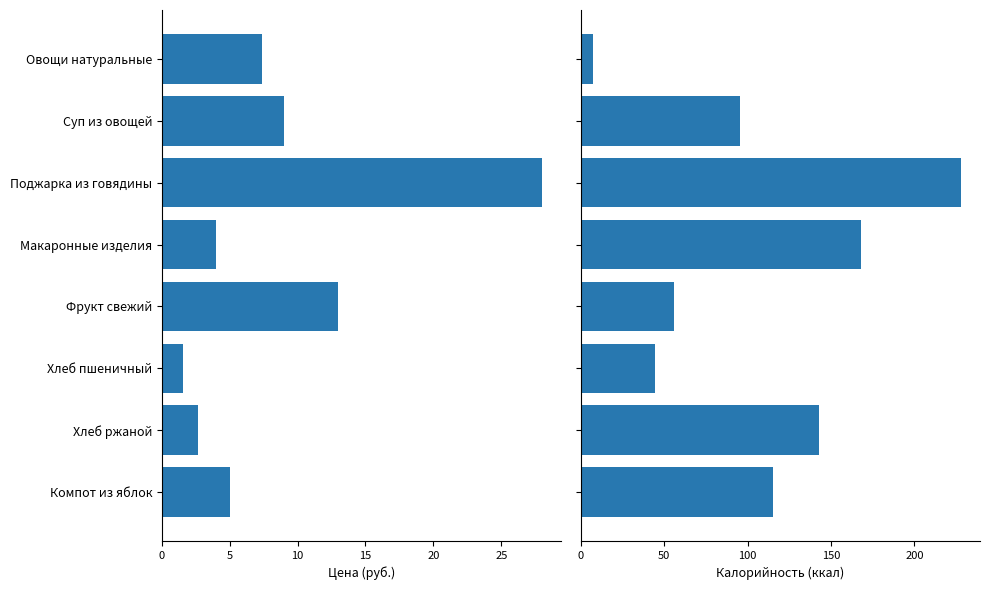

Does the chart contain any negative values?

No